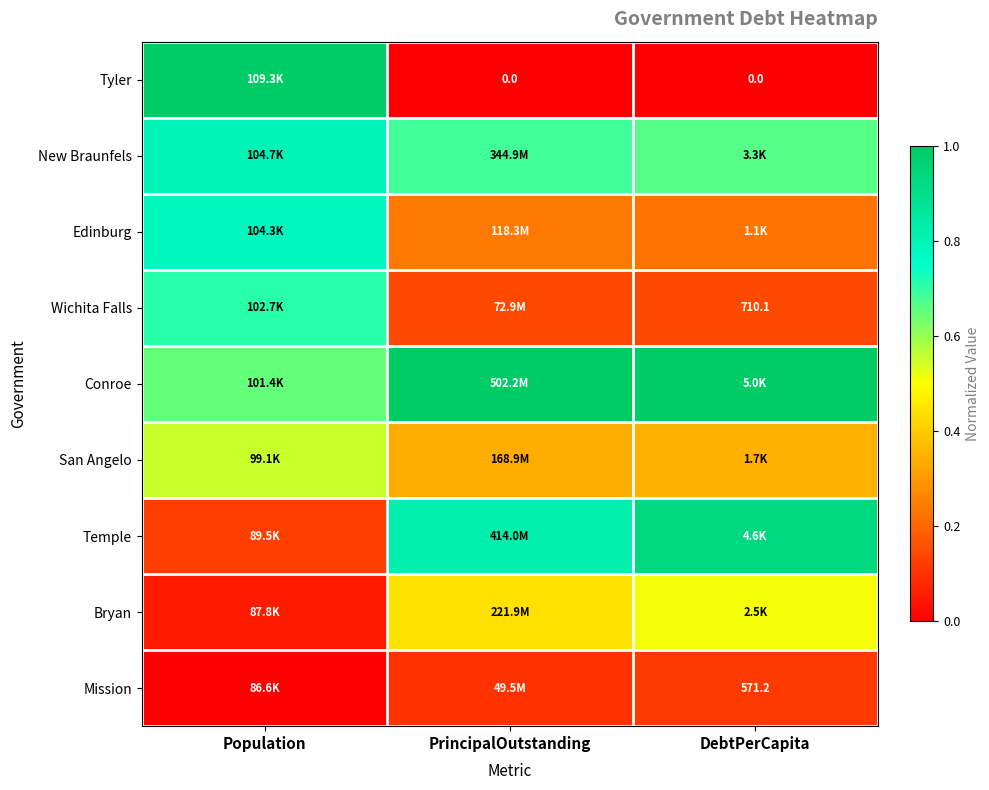

Which series has the largest range (max minus min)?

Tyler